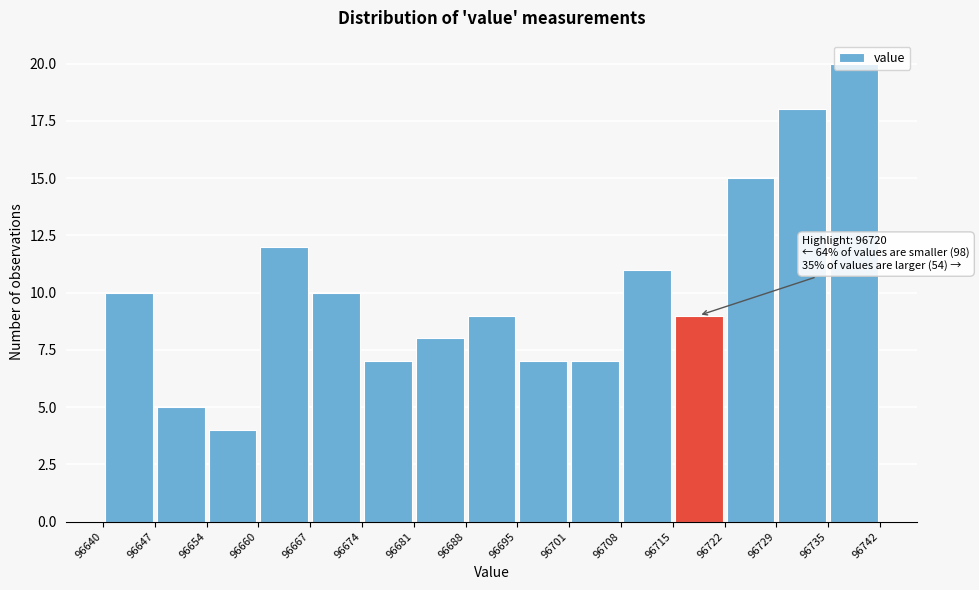

Over which range of the x-axis is the bar tallest?

96735 to 96742